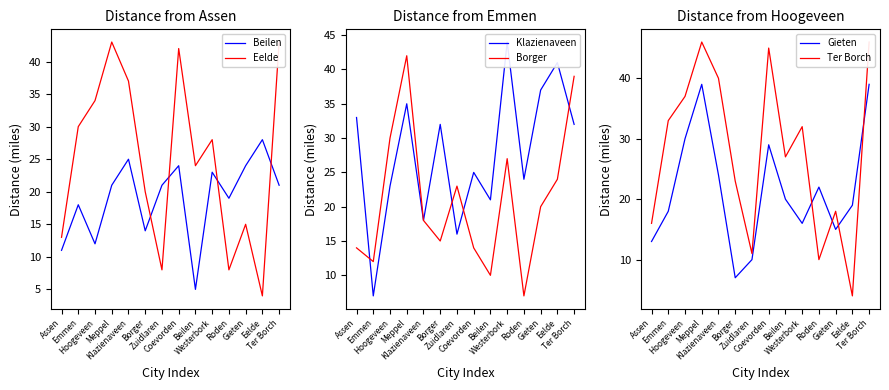

Does the chart display data point markers on the line(s)?

No